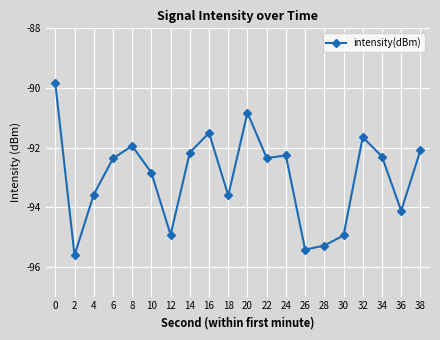

What is the approximate value at 12?

-94.9